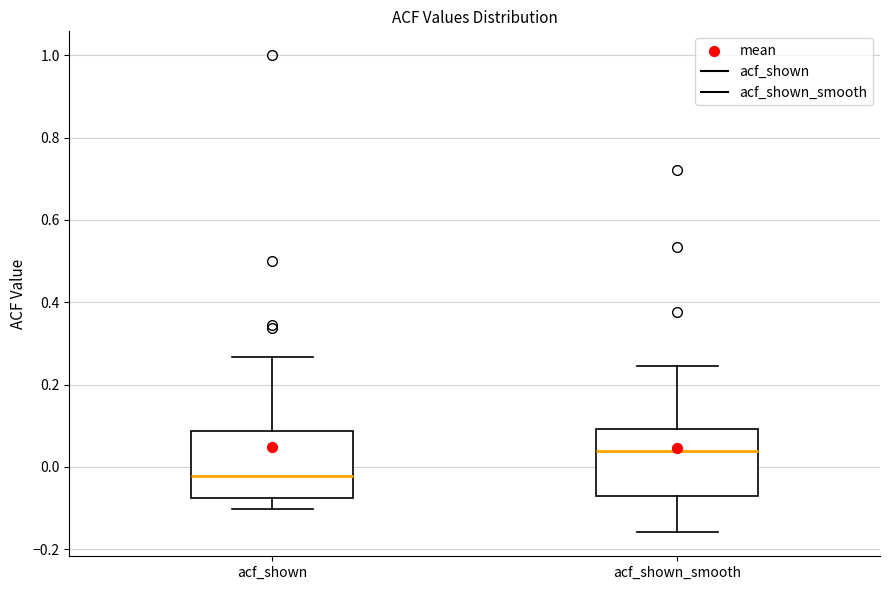

Which box's median line is the lowest?

acf_shown